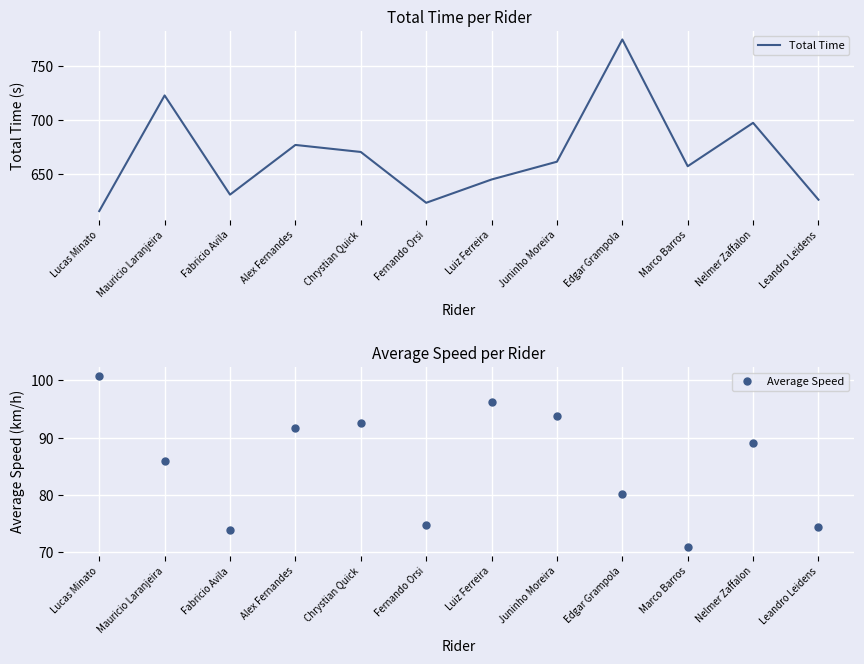

Where is the first local maximum for Average Speed?

Chrystian Quick